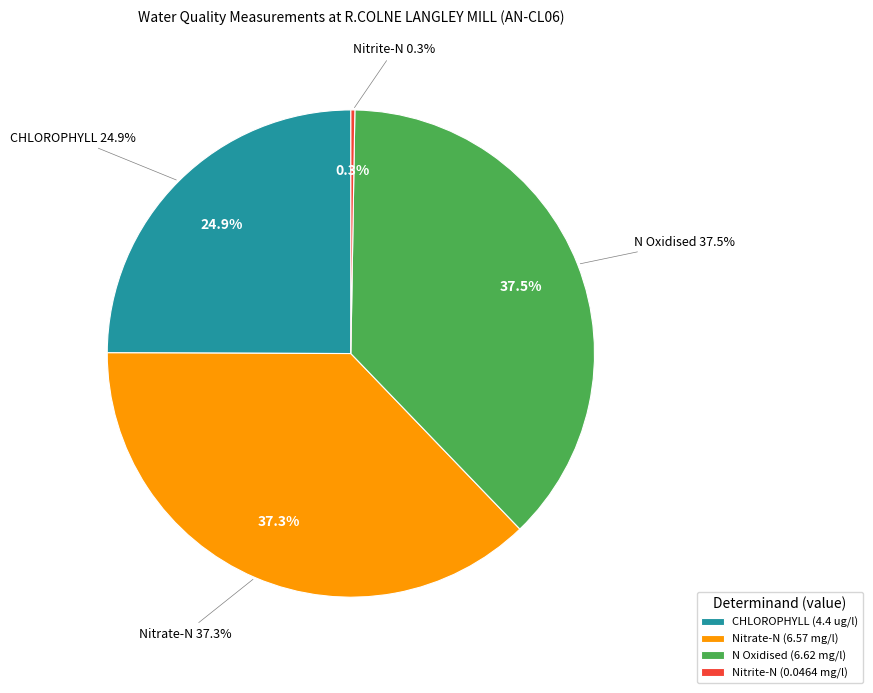

How many segments does this pie chart have?

4